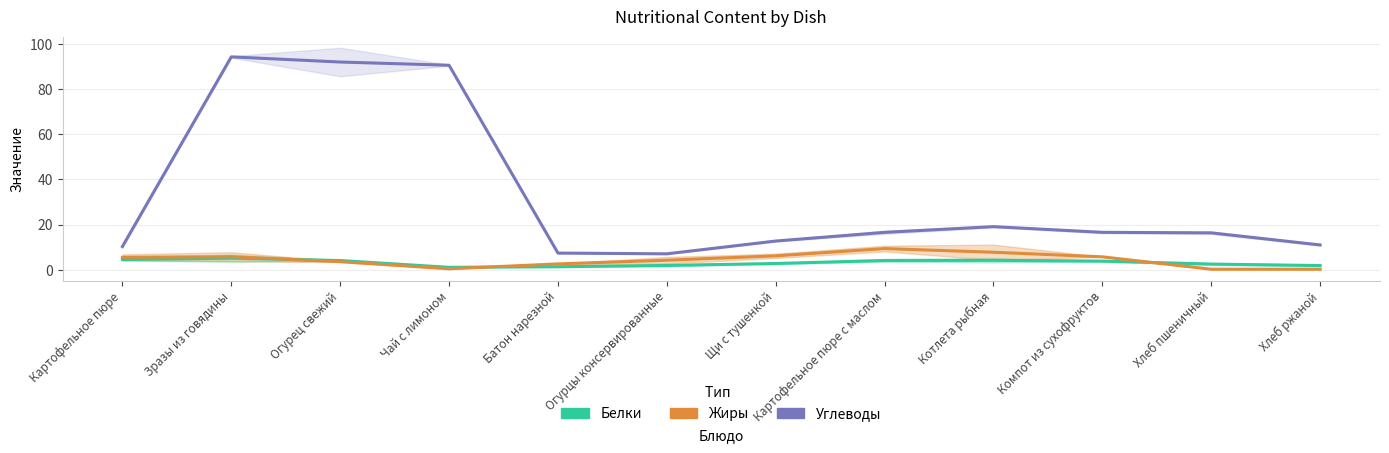

What is the label of the 8th point from the right?

Батон нарезной